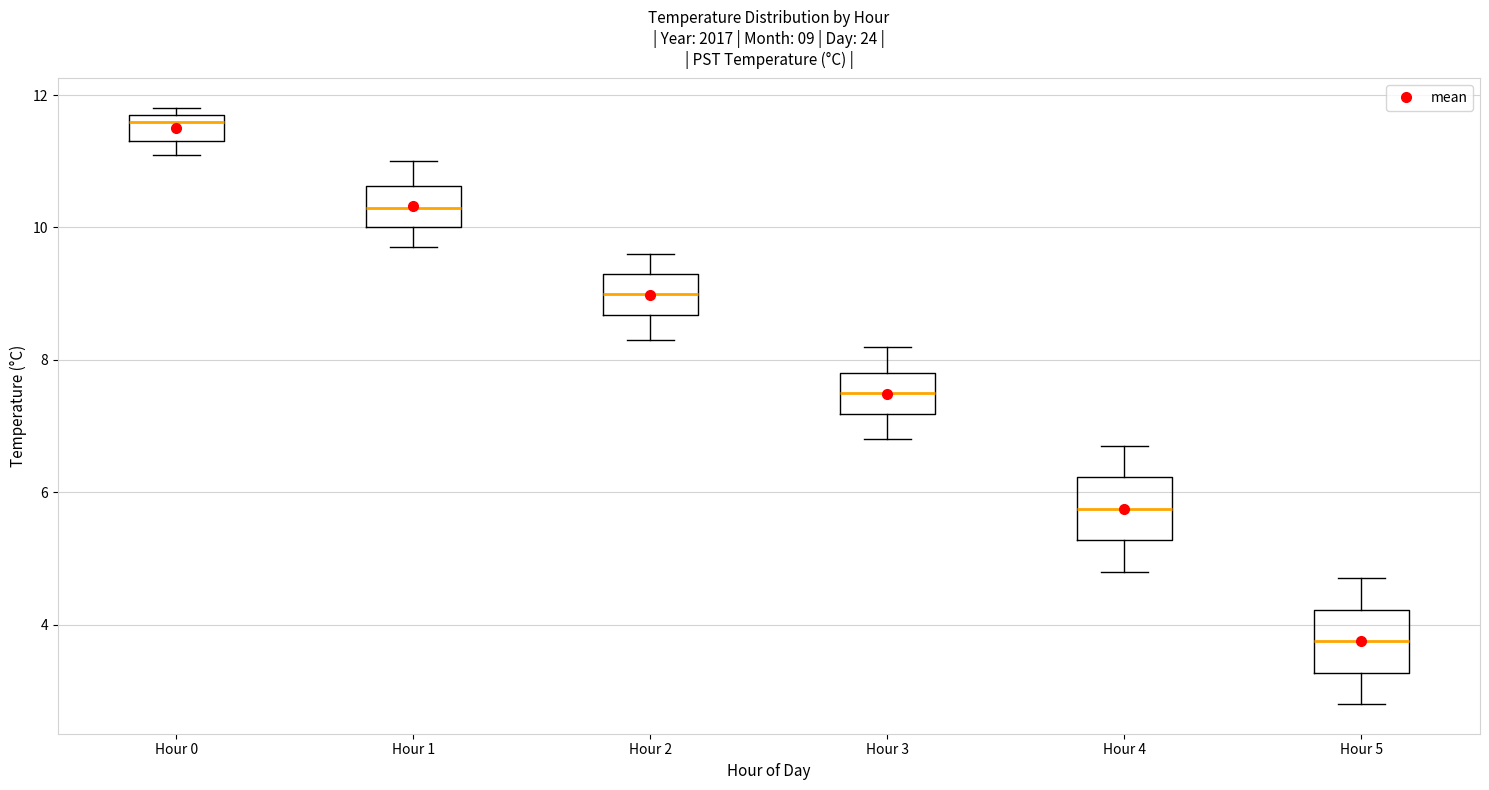

Which box's median line is the lowest?

Hour 5